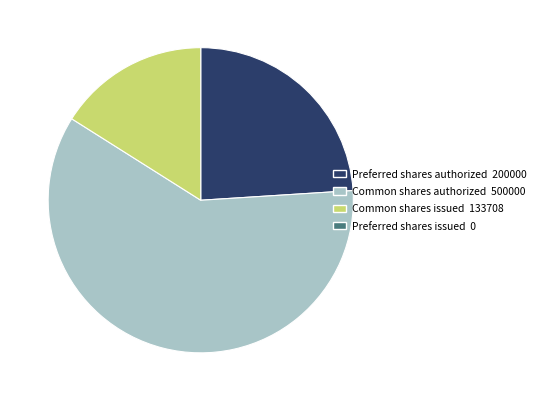

Is there any slice that represents more than half of the pie?

Yes